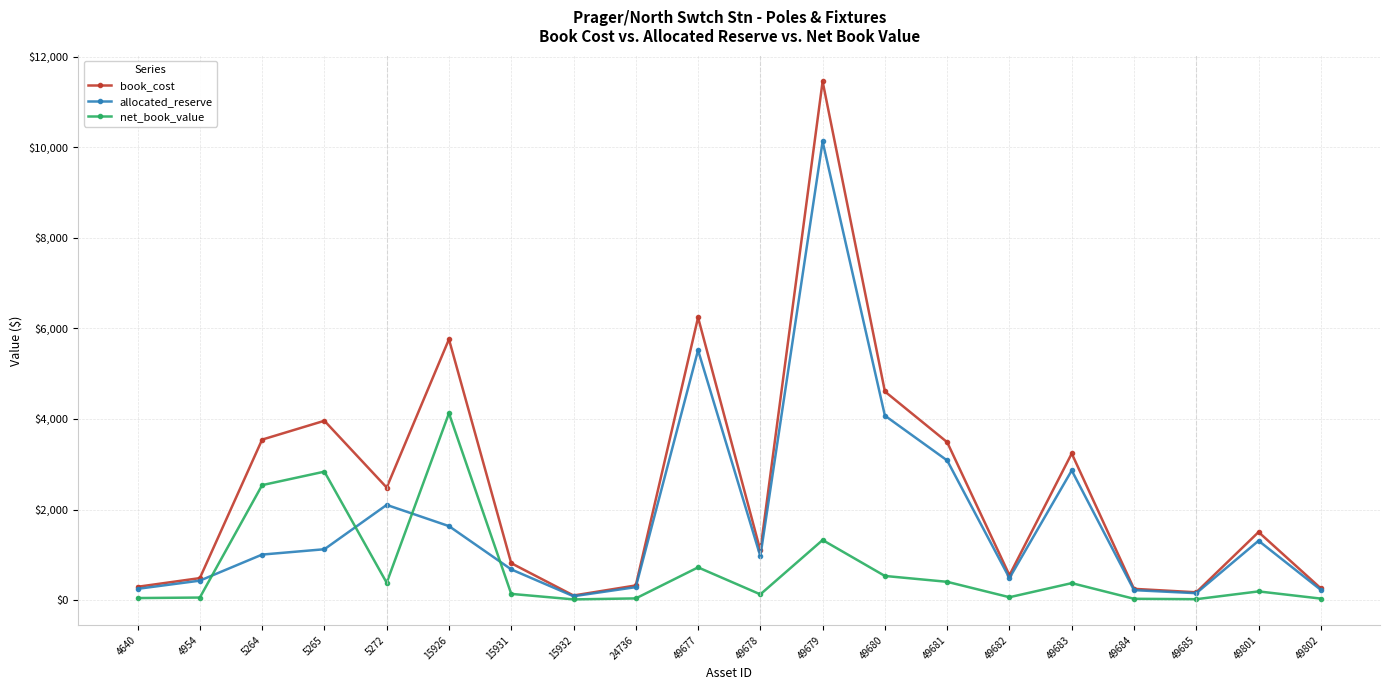

Is it true that allocated_reserve equals 152.7 at 49685?

True